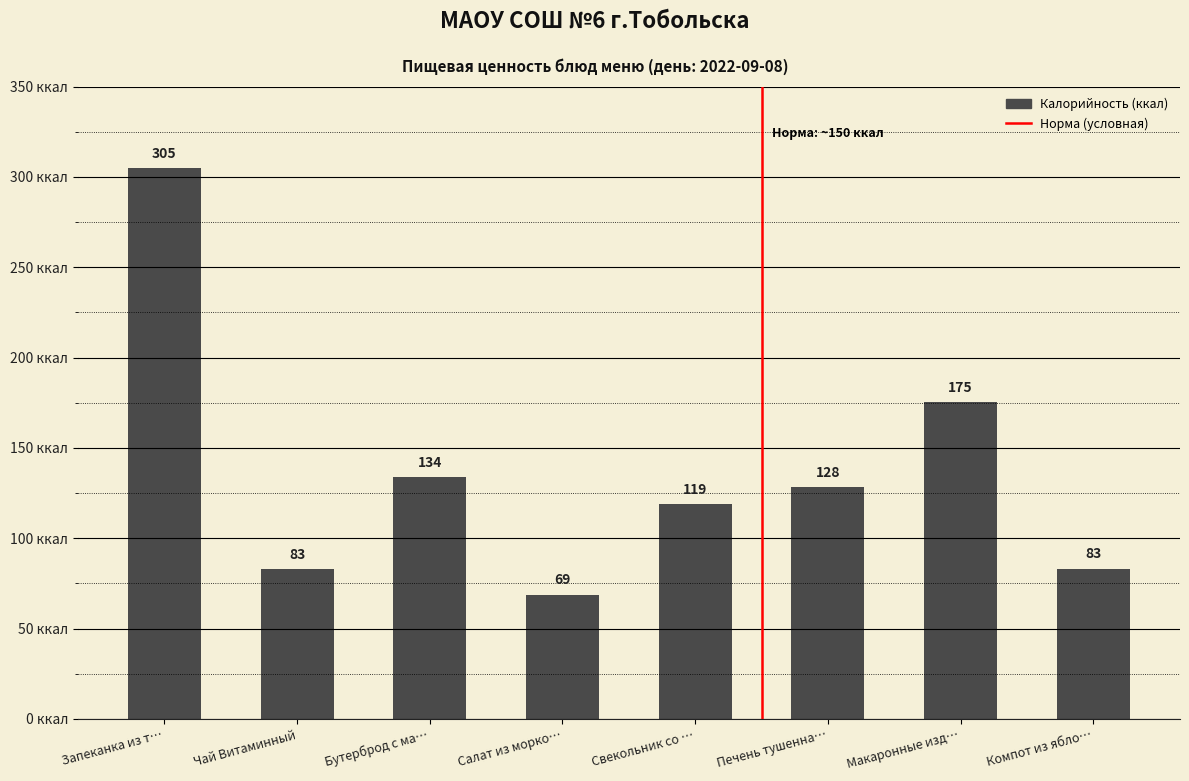

What is the difference between the maximum and minimum values?

236.0